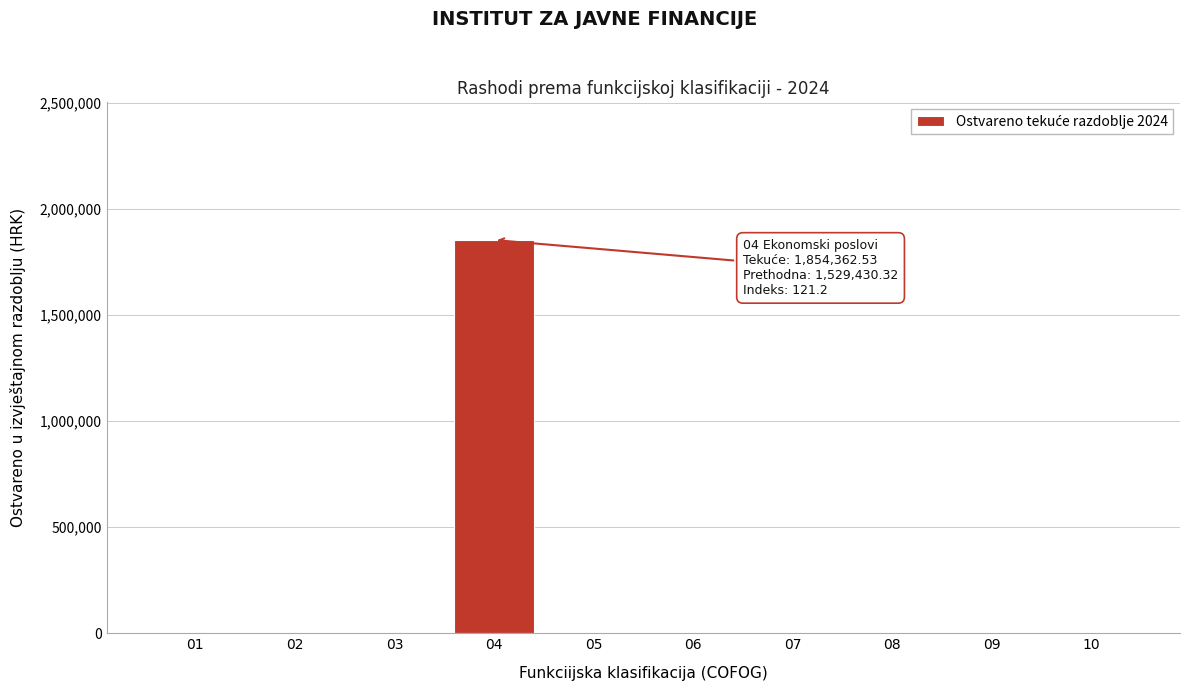

Reading left to right, extract all data points from this chart.

01=0.0	02=0.0	03=0.0	04=1854362.5	05=0.0	06=0.0	07=0.0	08=0.0	09=0.0	10=0.0